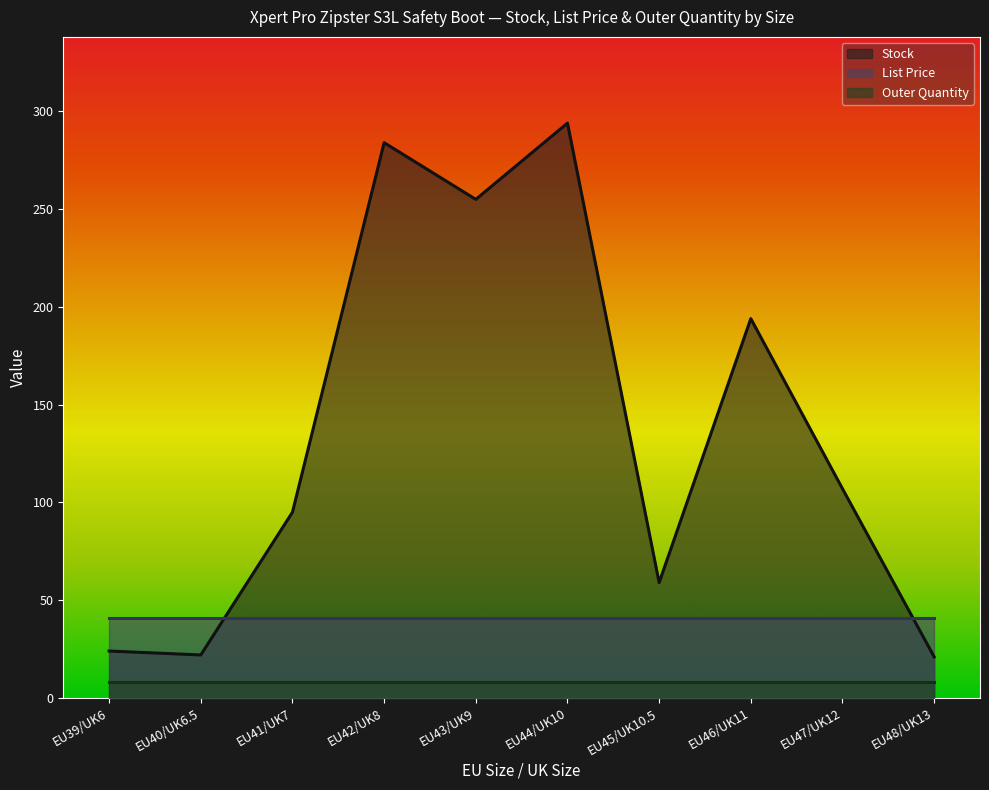

At which category is the sum across all series the highest?

EU44/UK10